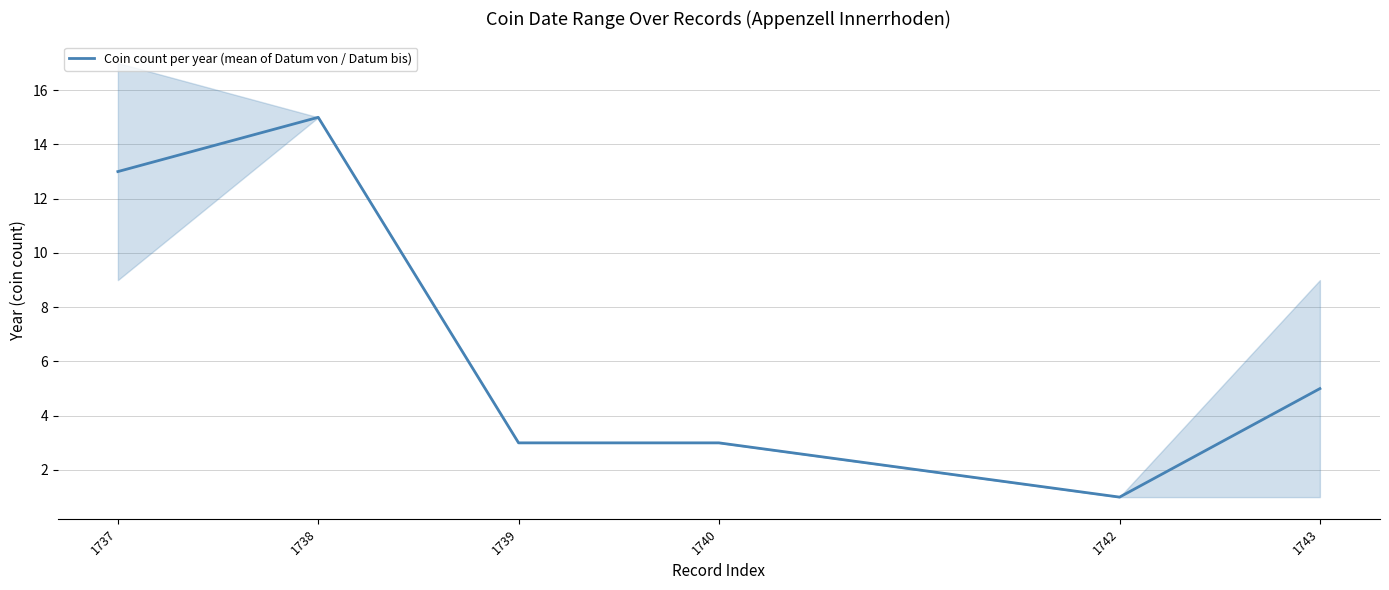

At which category does the data reach its first local peak?

1738